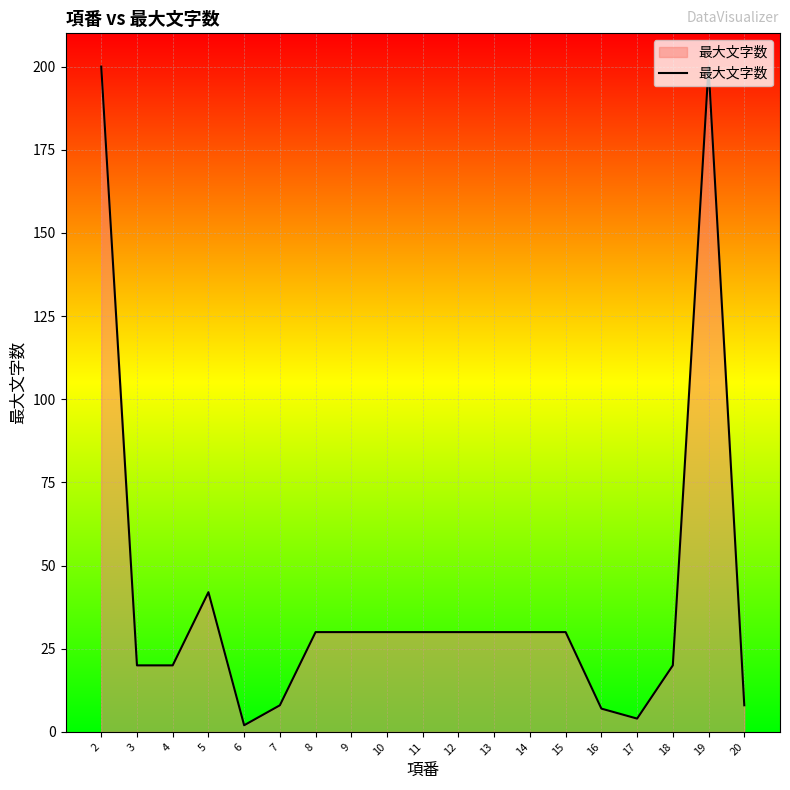

Reading left to right, what are all the values shown in this chart?

2=200	3=20	4=20	5=42	6=2	7=8	8=30	9=30	10=30	11=30	12=30	13=30	14=30	15=30	16=7	17=4	18=20	19=200	20=8